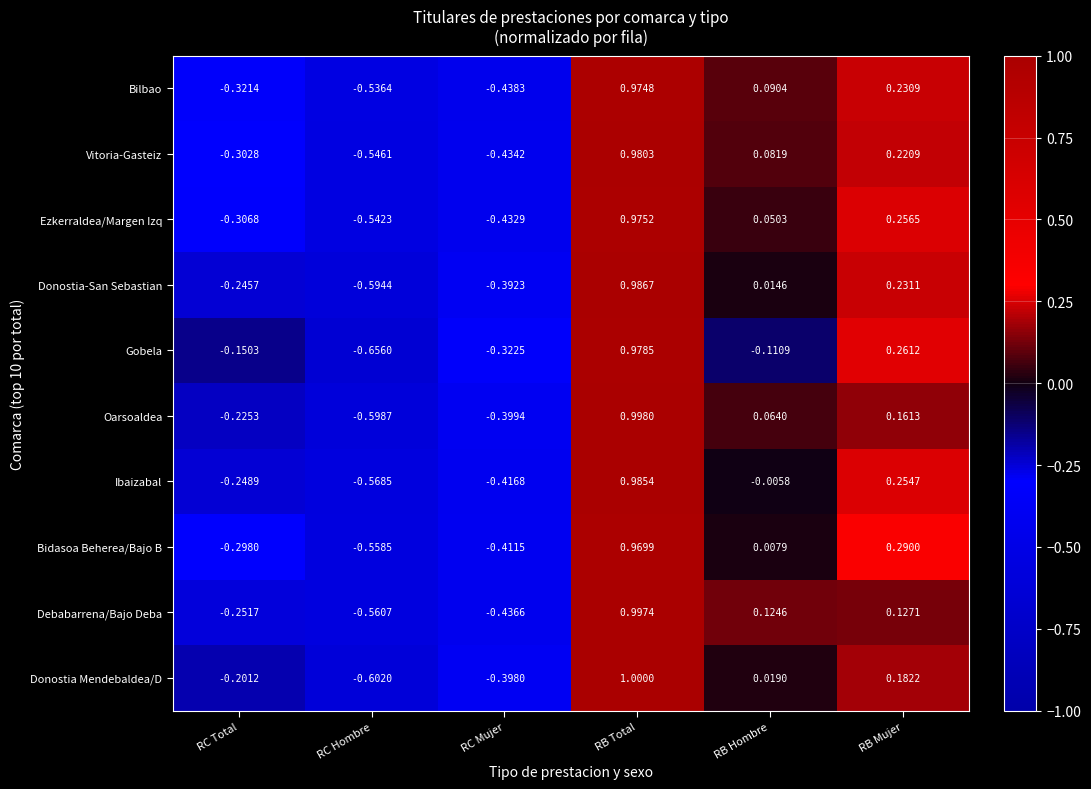

Which series has the widest spread of values?

Gobela